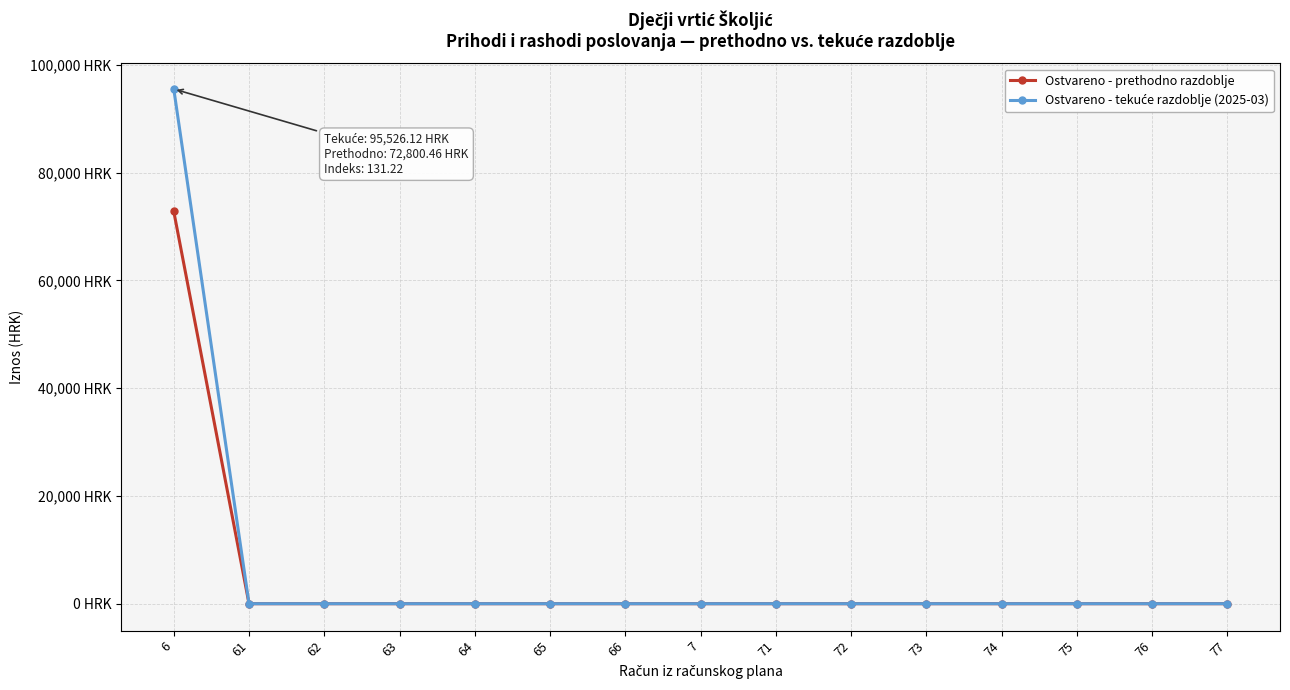

Is the value of Ostvareno - prethodno razdoblje at 73 greater than the value of Ostvareno - tekuće razdoblje (2025-03) at 6?

No